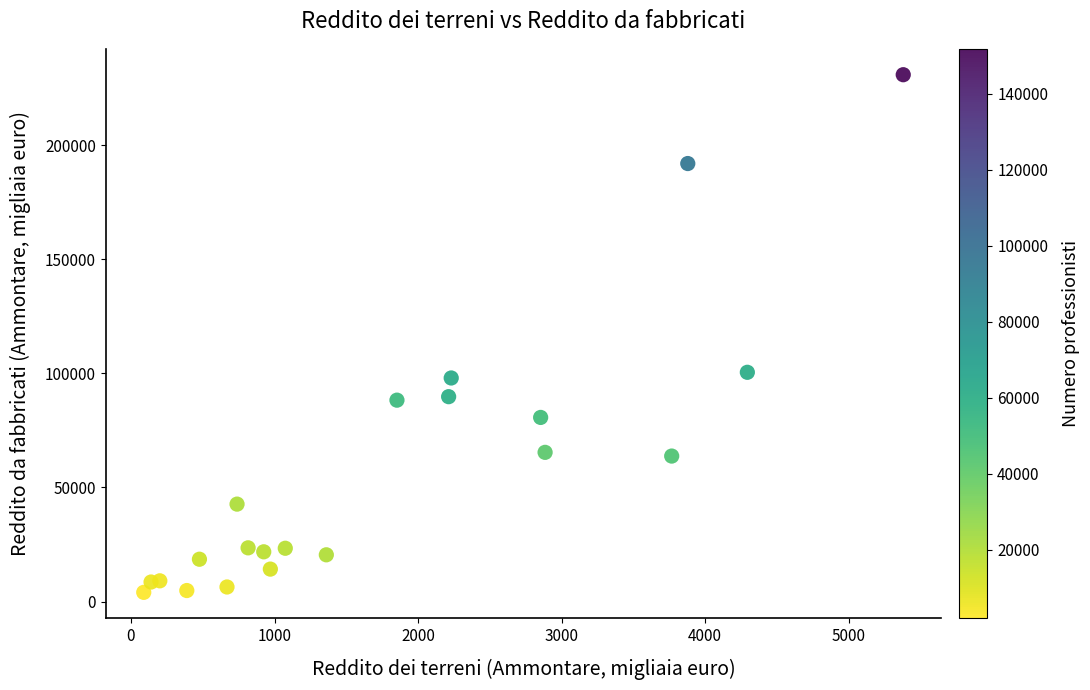

What is the range of Y values (max minus min)?

226916